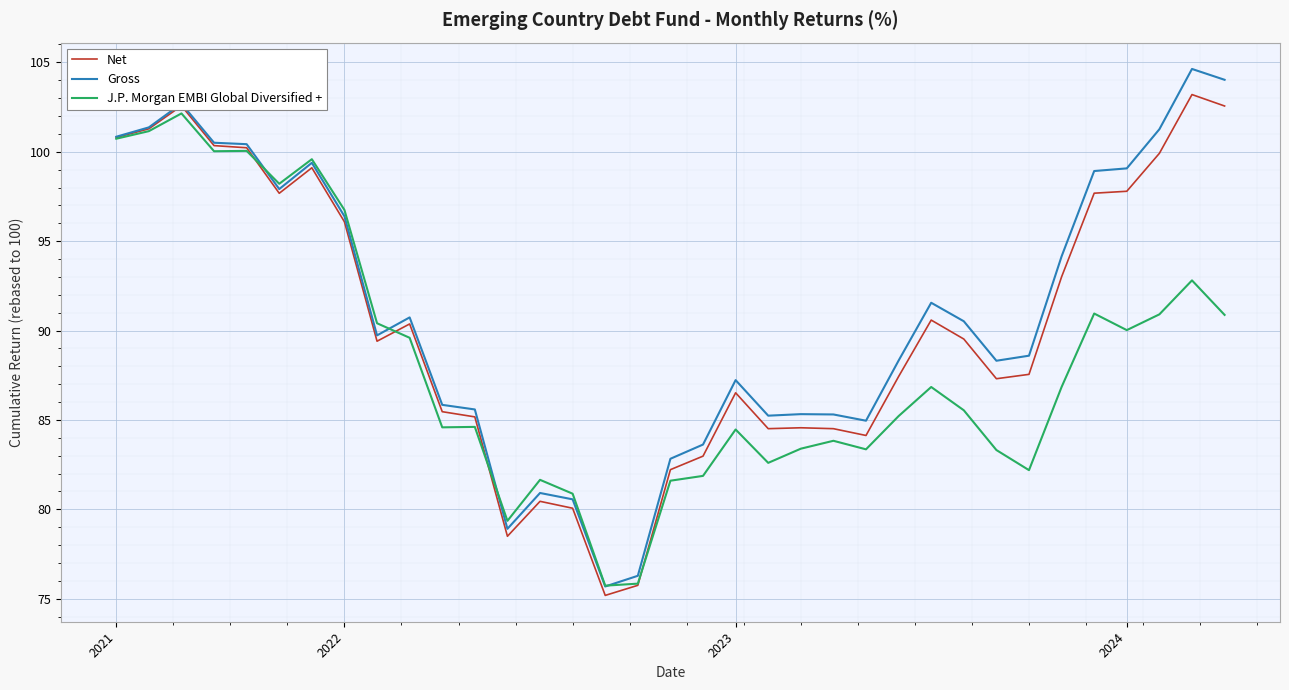

Which series has the widest spread of values?

Gross